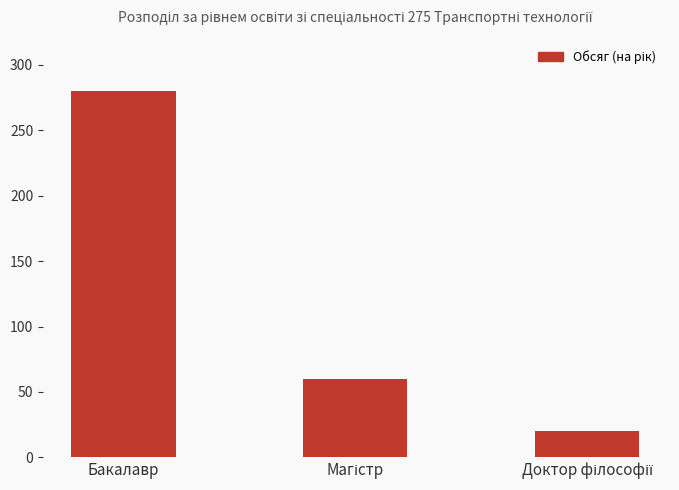

At which category does the chart reach its peak across all series?

Бакалавр